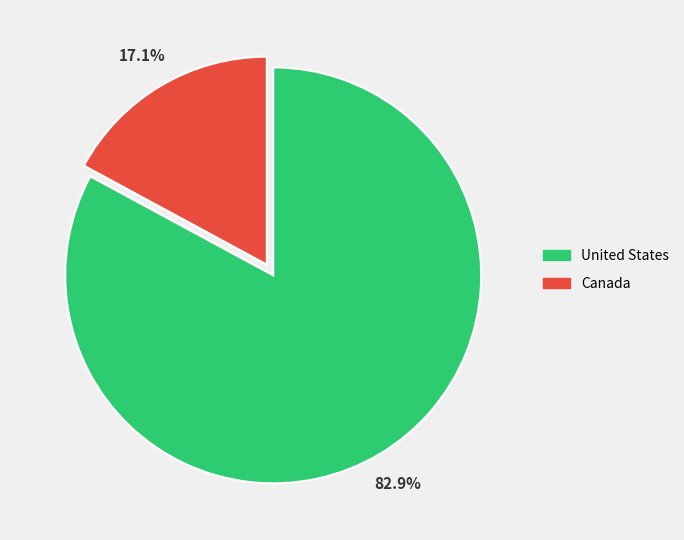

Rank the categories by value from highest to lowest.

United States, Canada